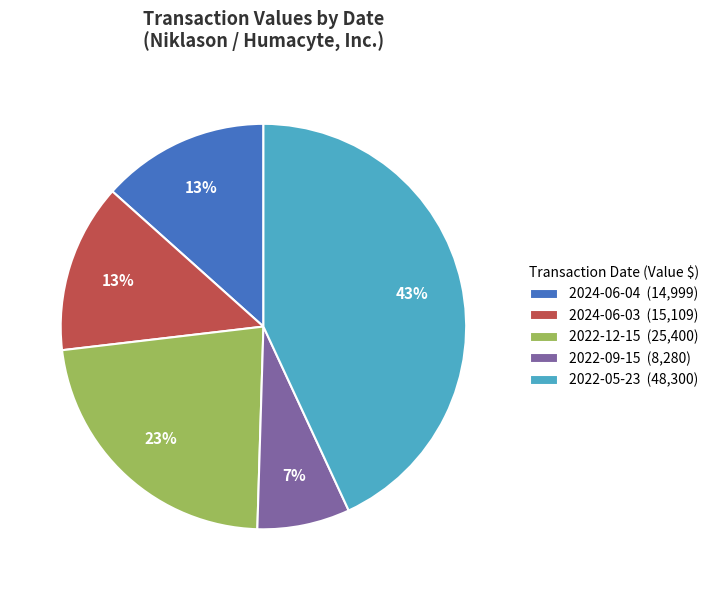

Is it true that 2022-05-23 is 43% of the pie?

True